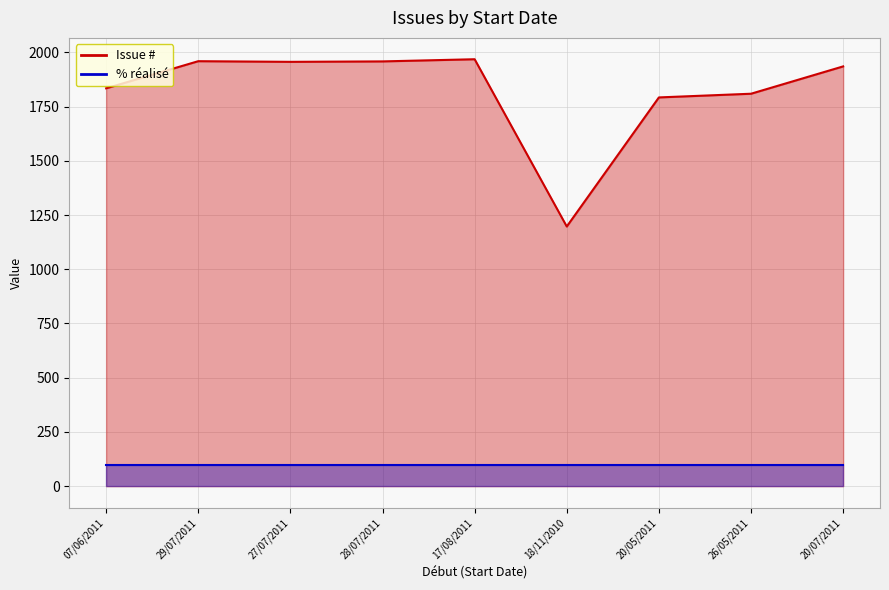

What is the change in value from 28/07/2011 to 20/05/2011?

-166